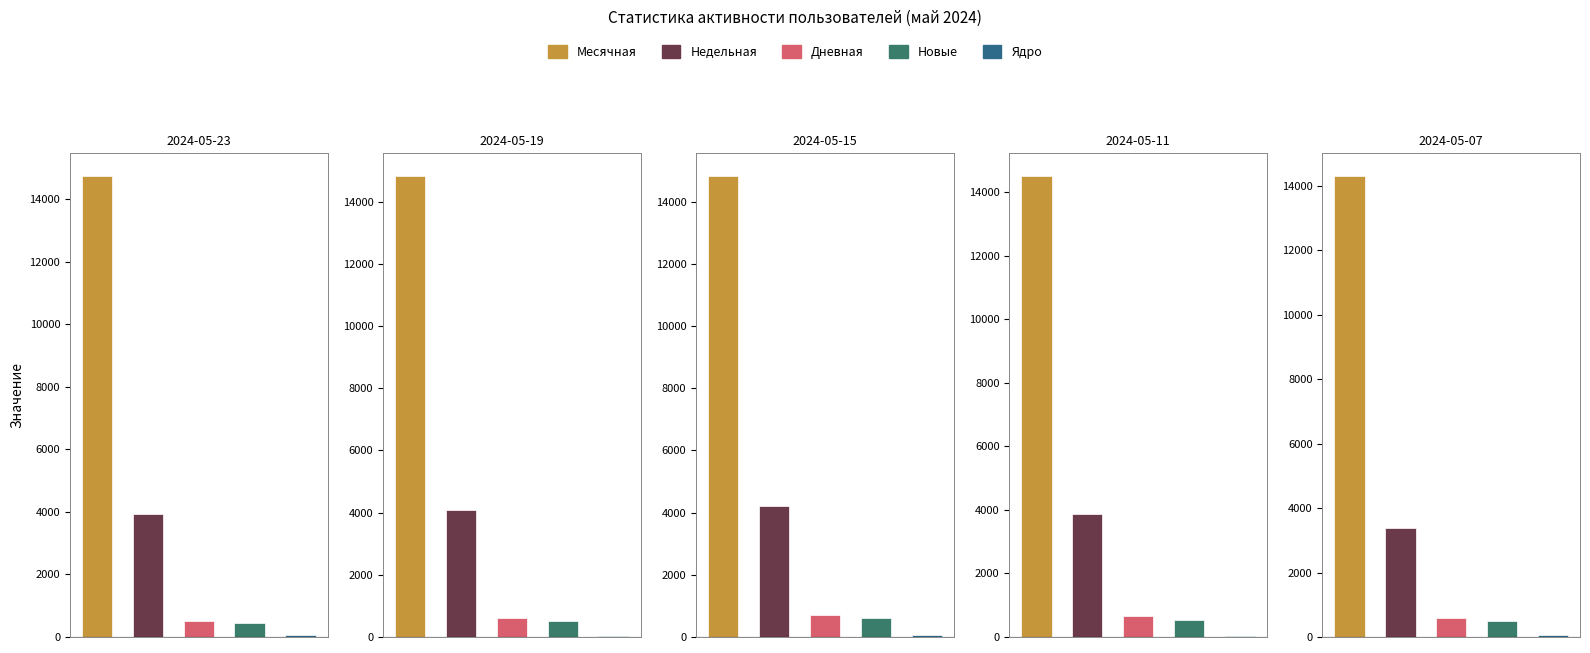

How many series are shown in this chart?

5